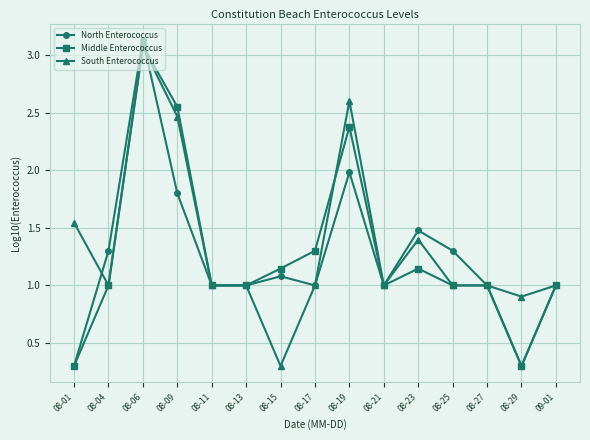

Rank the series by their average value, from highest to lowest.

South Enterococcus, Middle Enterococcus, North Enterococcus